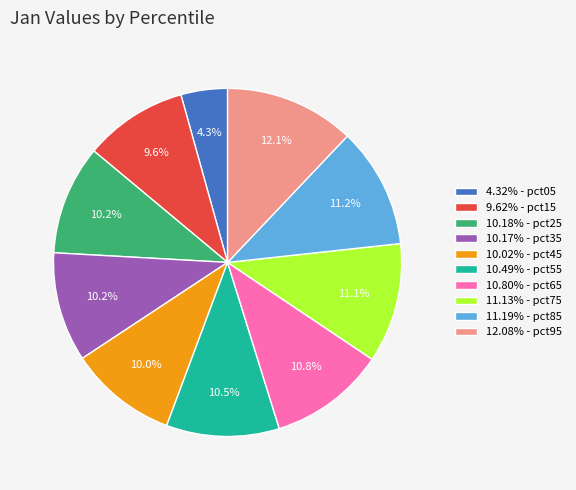

What portion of the pie excludes 10.49% - pct55?

89.5%